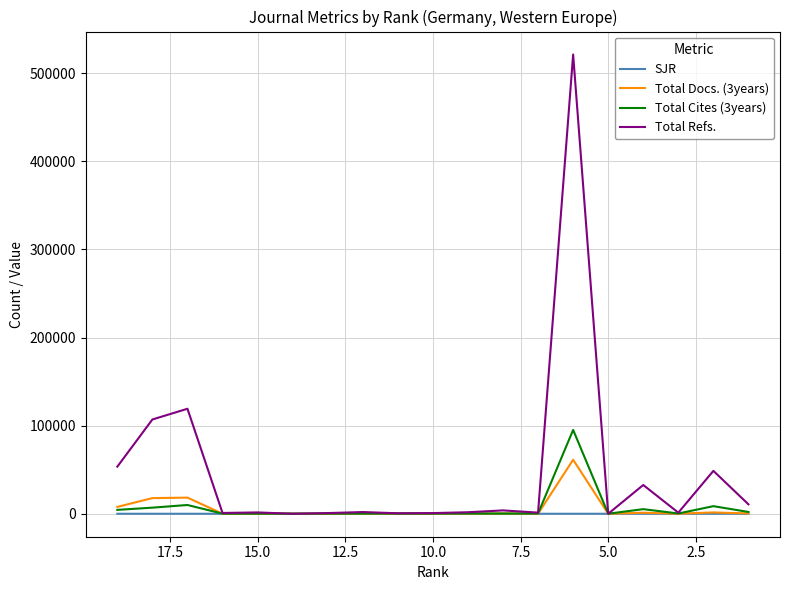

Is this an area chart (filled region under the line)?

No